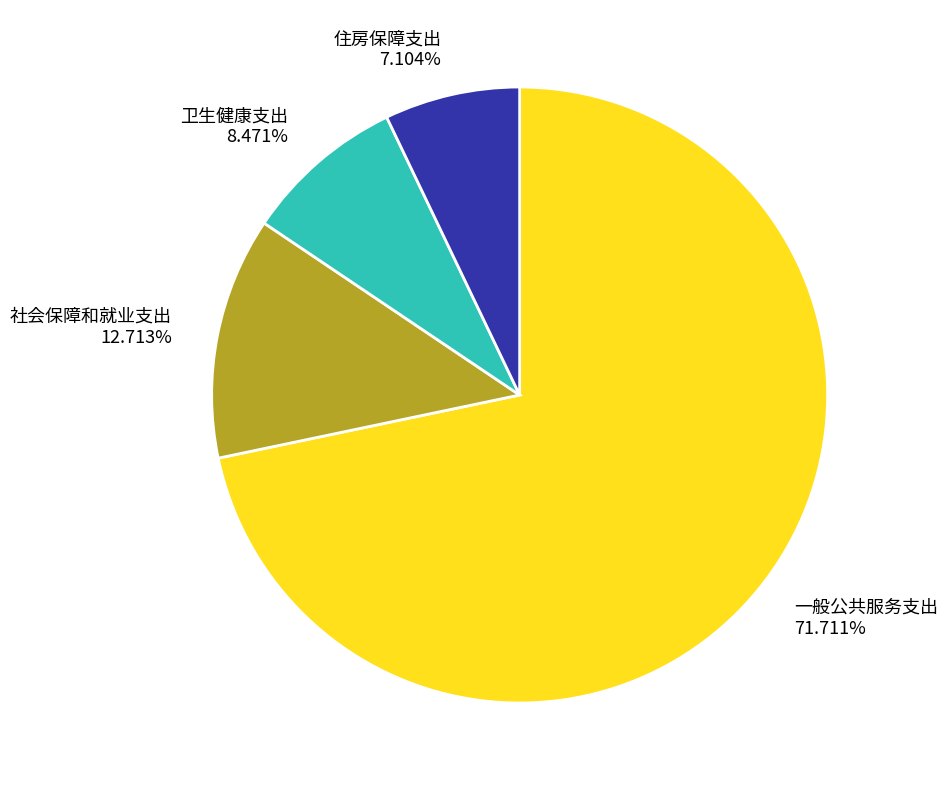

What percentage is the 一般公共服务支出 slice, to the nearest percent?

72%